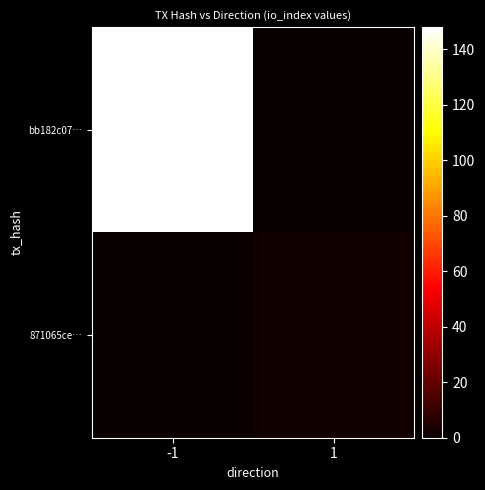

Rank the series by their maximum value, from highest to lowest.

bb182c07…, 871065ce…